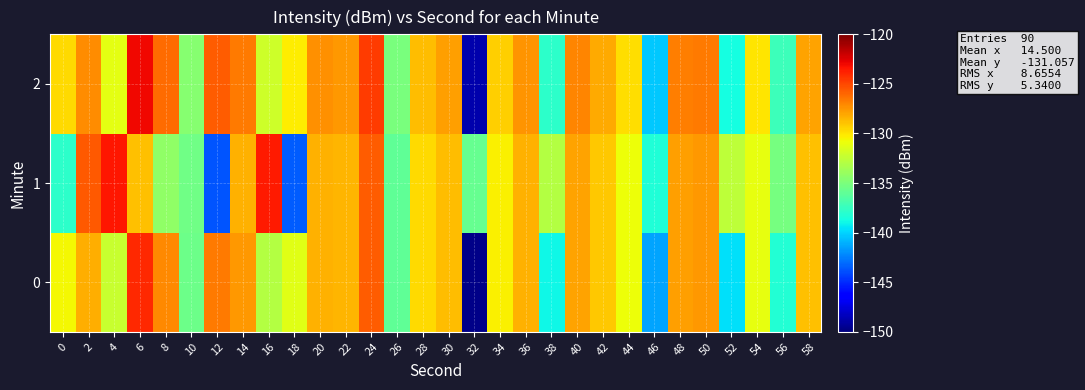

Reading right to left, transcribe all the data shown in this chart.

0: 58=-128.9	56=-138.2	54=-131.1	52=-139.7	50=-127.6	48=-127.8	46=-141.4	44=-130.8	42=-129.1	40=-127.9	38=-138.9	36=-128.4	34=-130.4	32=-149.7	30=-128.8	28=-129.7	26=-136.0	24=-125.7	22=-128.5	20=-128.4	18=-131.3	16=-133.0	14=-127.6	12=-126.7	10=-135.5	8=-127.1	6=-124.0	4=-132.2	2=-128.2	0=-130.6
1: 58=-128.9	56=-135.2	54=-131.1	52=-132.7	50=-127.6	48=-127.8	46=-138.4	44=-130.8	42=-129.1	40=-127.9	38=-132.9	36=-128.4	34=-130.4	32=-135.7	30=-128.8	28=-129.7	26=-136.0	24=-125.7	22=-128.5	20=-128.4	18=-143.6	16=-123.6	14=-128.4	12=-143.8	10=-135.5	8=-134.2	6=-128.9	4=-123.4	2=-125.6	0=-137.9
2: 58=-127.9	56=-137.2	54=-130.1	52=-138.7	50=-126.6	48=-126.8	46=-140.4	44=-129.8	42=-128.1	40=-126.9	38=-137.9	36=-127.4	34=-129.4	32=-148.7	30=-127.8	28=-128.7	26=-135.0	24=-124.7	22=-127.5	20=-127.4	18=-130.3	16=-132.0	14=-126.6	12=-125.7	10=-134.5	8=-126.1	6=-123.0	4=-131.2	2=-127.2	0=-129.6